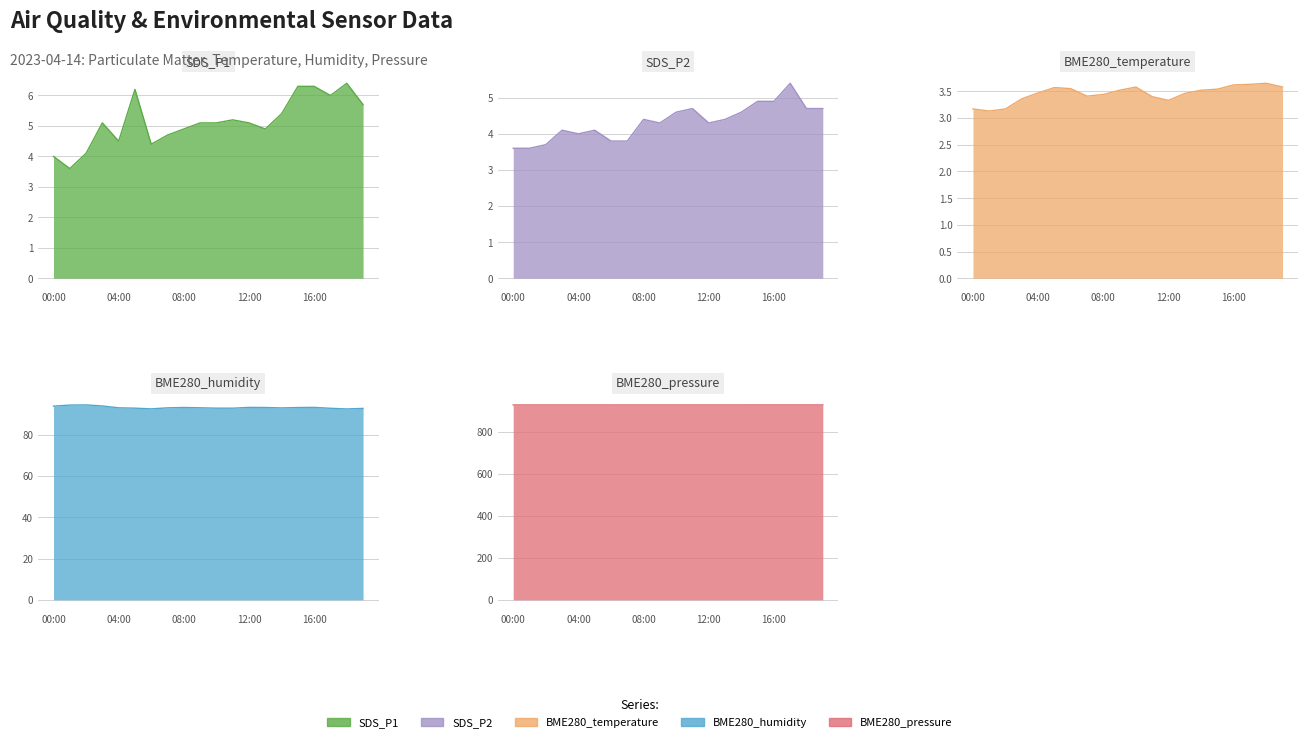

What is the difference between the second highest and minimum values in the BME280_pressure series?

0.2